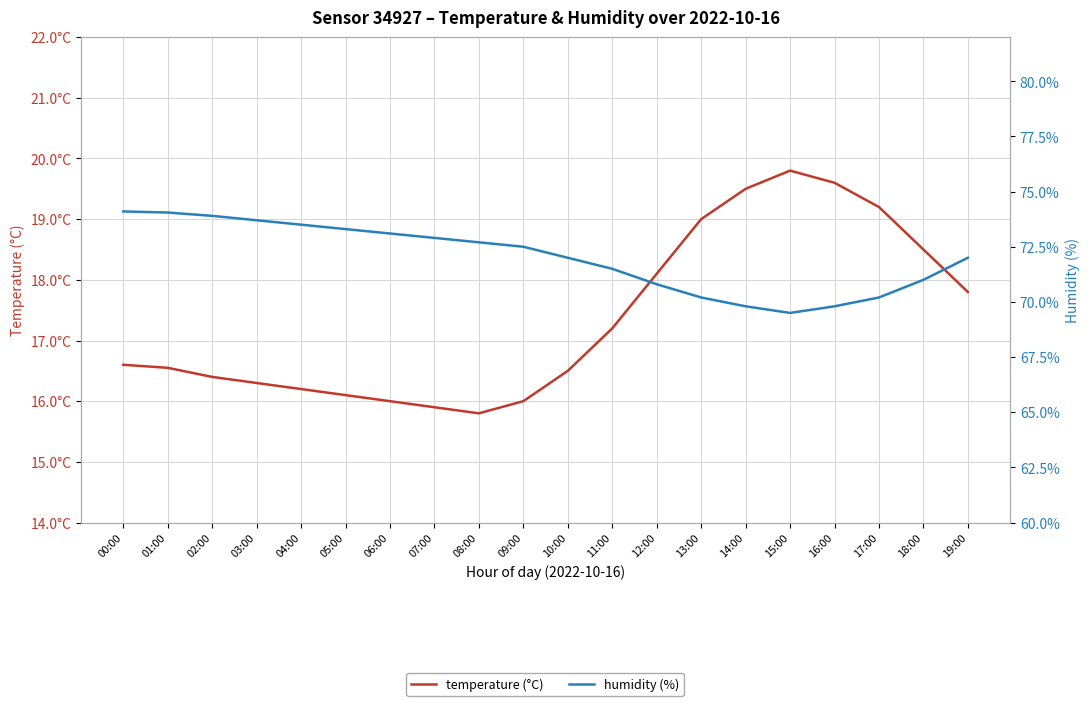

What is the greatest value displayed?

74.1